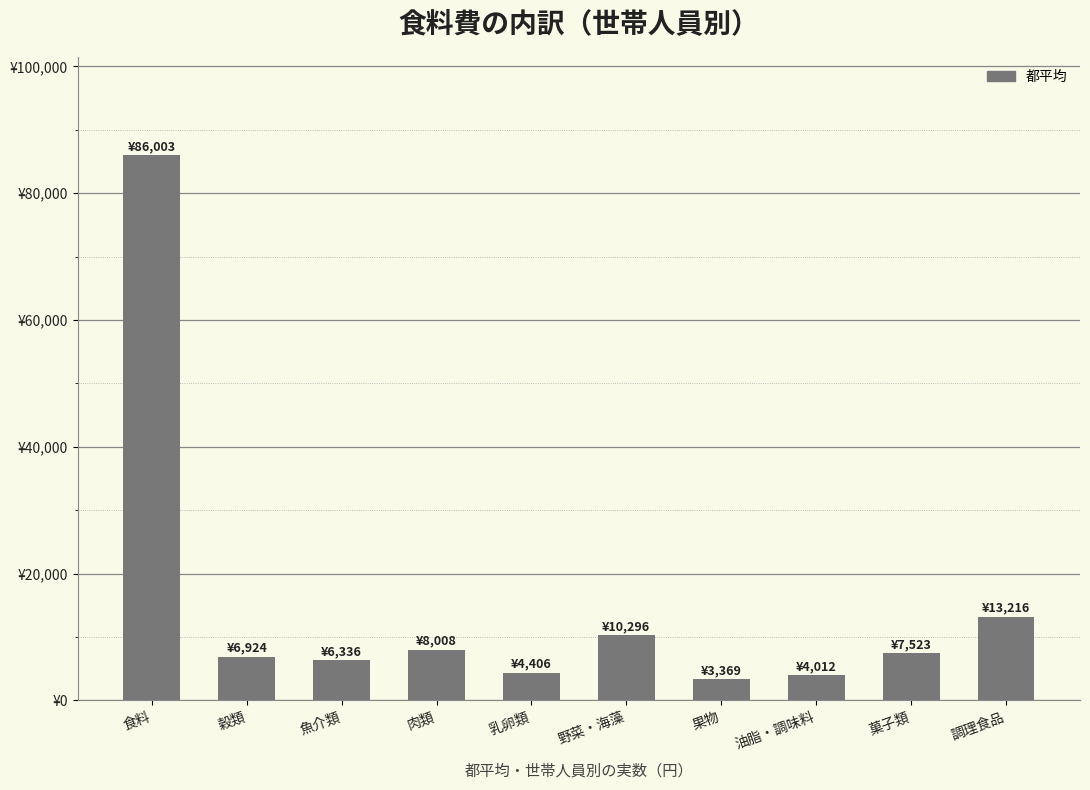

What is the value of the 3rd bar from the left?

6336